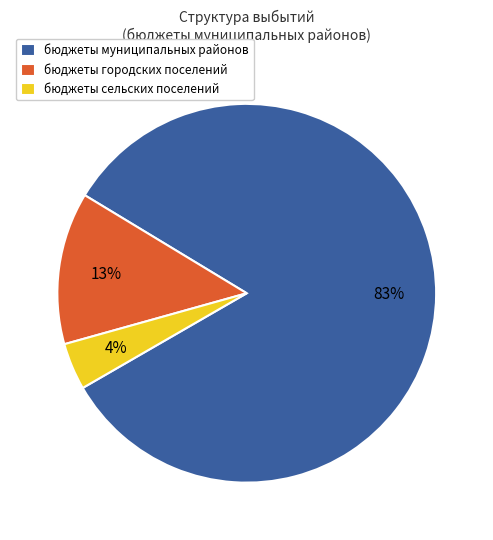

Do бюджеты сельских поселений and бюджеты муниципальных районов together represent more than half of the pie?

Yes